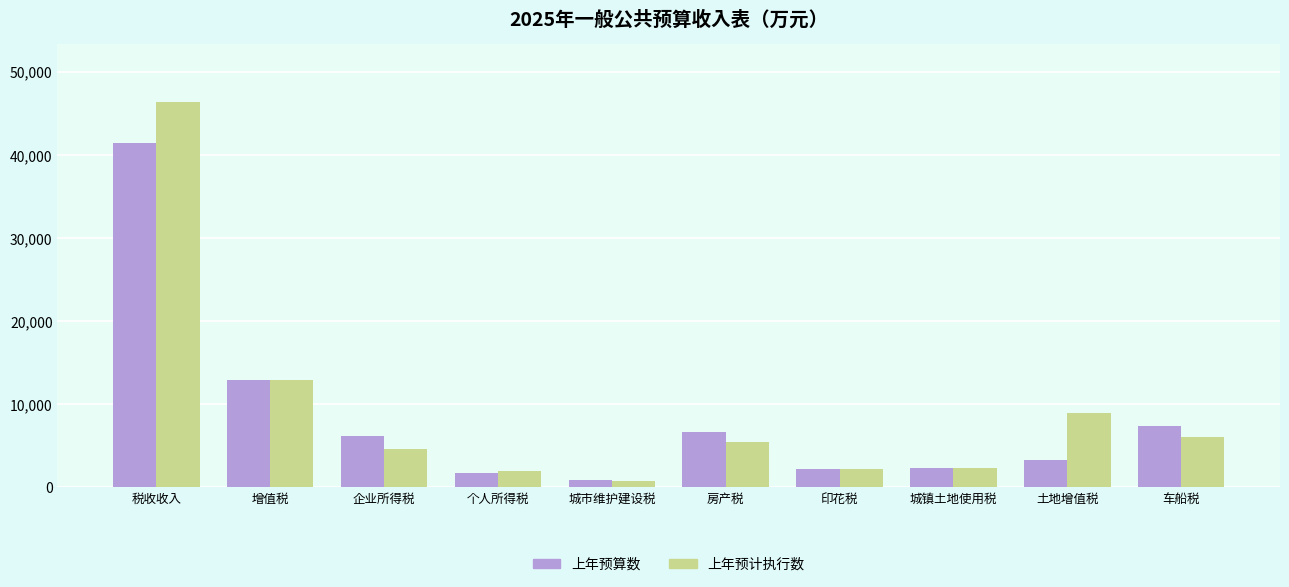

Count the number of categories in the chart.

10